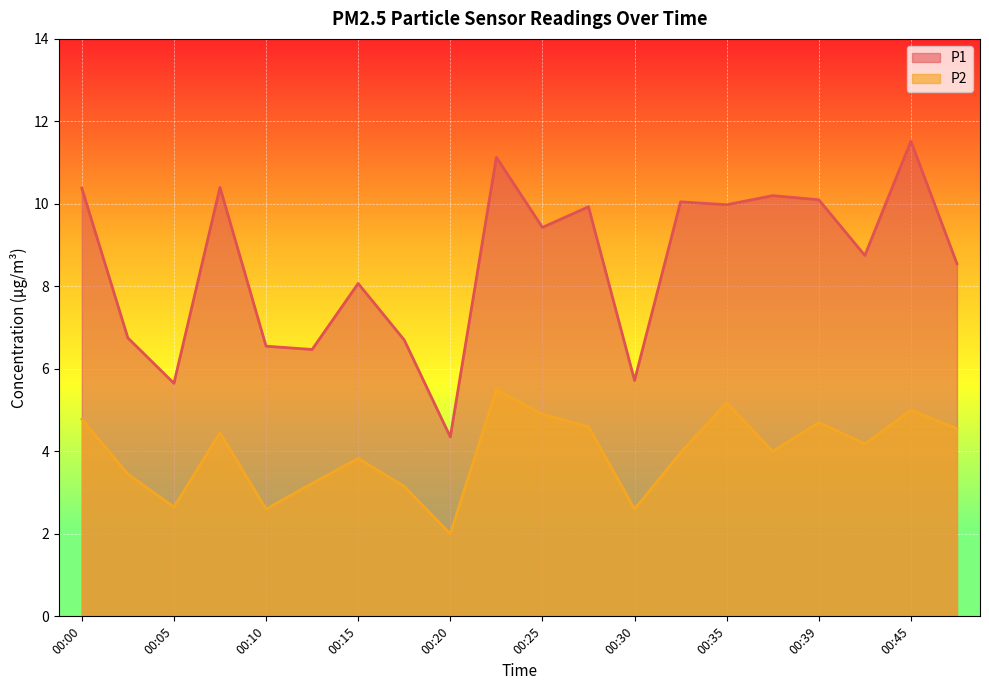

What is the value of the P1 point at the 1st from the left?

10.4